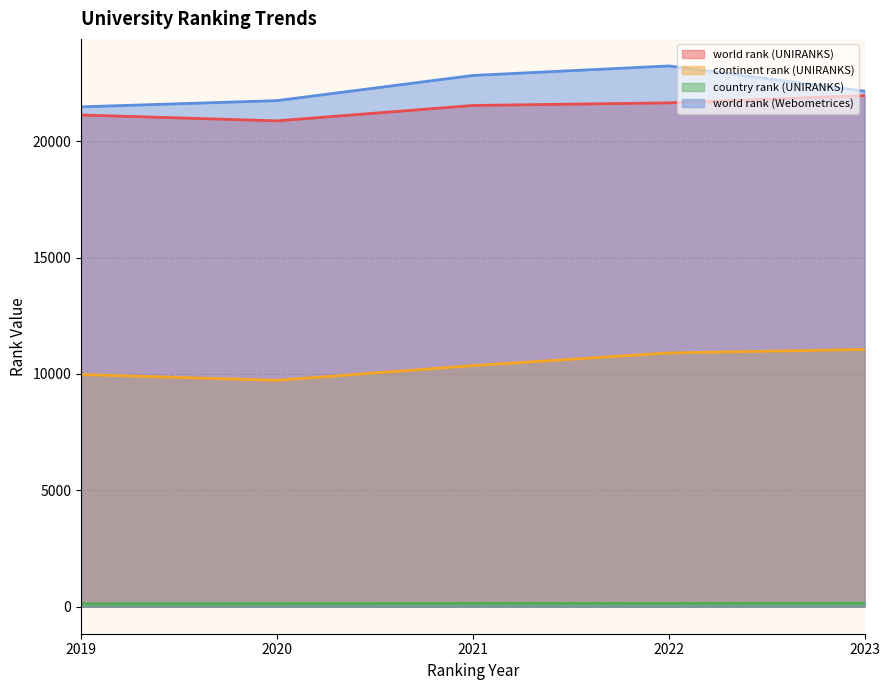

What are all the series names shown in the legend?

world rank (UNIRANKS), continent rank (UNIRANKS), country rank (UNIRANKS), world rank (Webometrices)